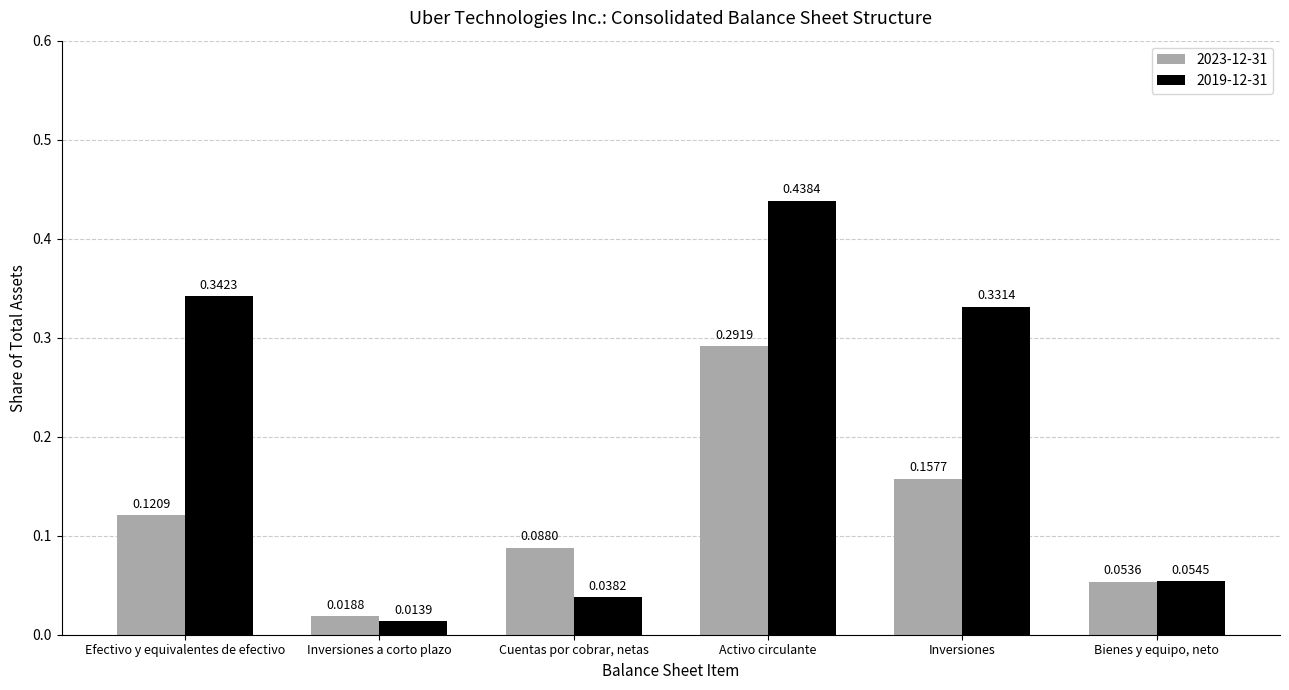

Which series has the largest range (max minus min)?

2019-12-31